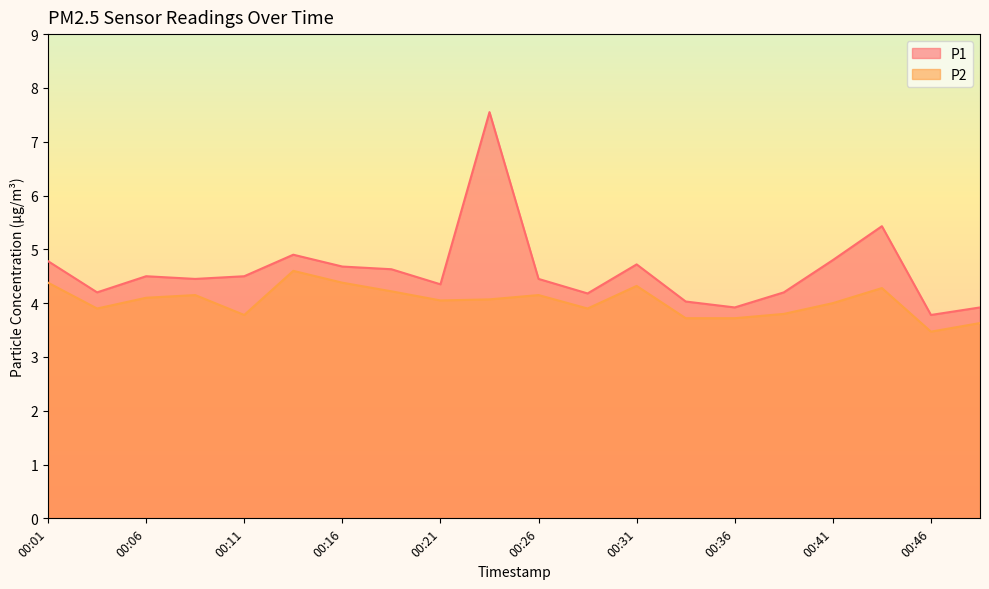

The value of P2 at 00:03 is 3.9. True or false?

True